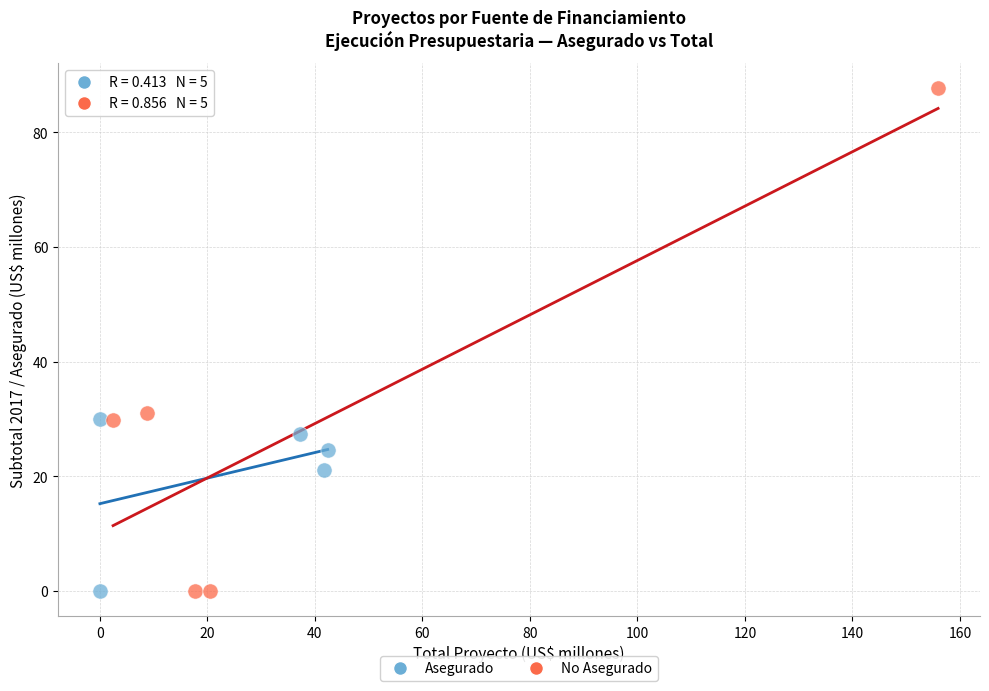

Which series has the widest spread of Y values?

No Asegurado